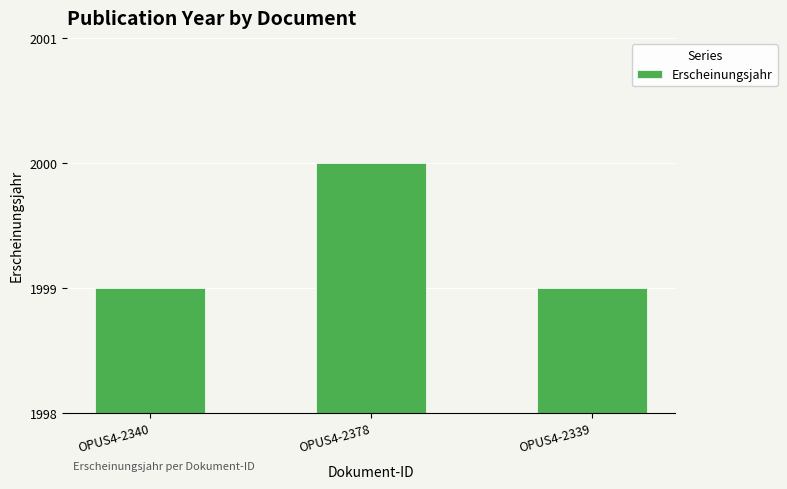

What position from the right is OPUS4-2339?

1